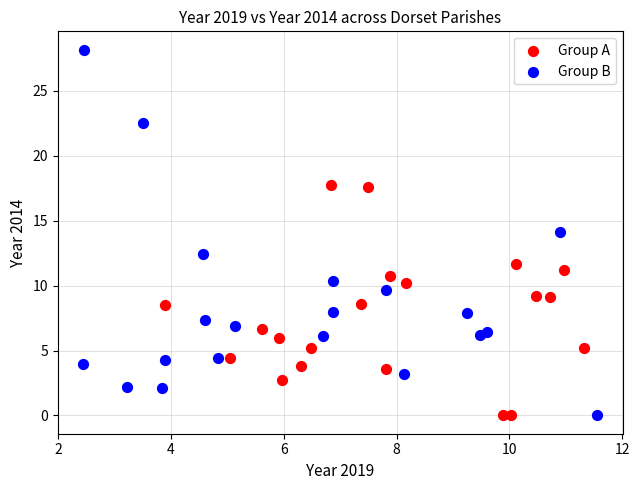

Which series reaches the maximum Y coordinate?

Group B